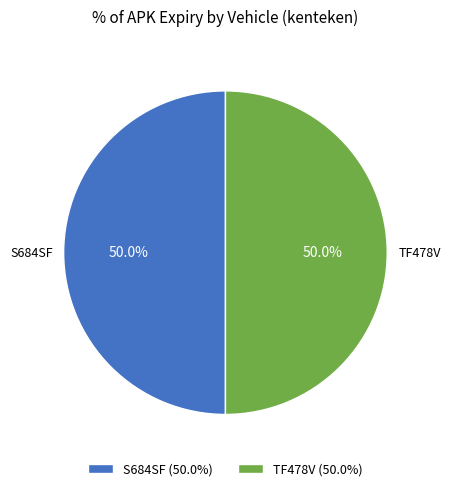

How many segments does this pie chart have?

2